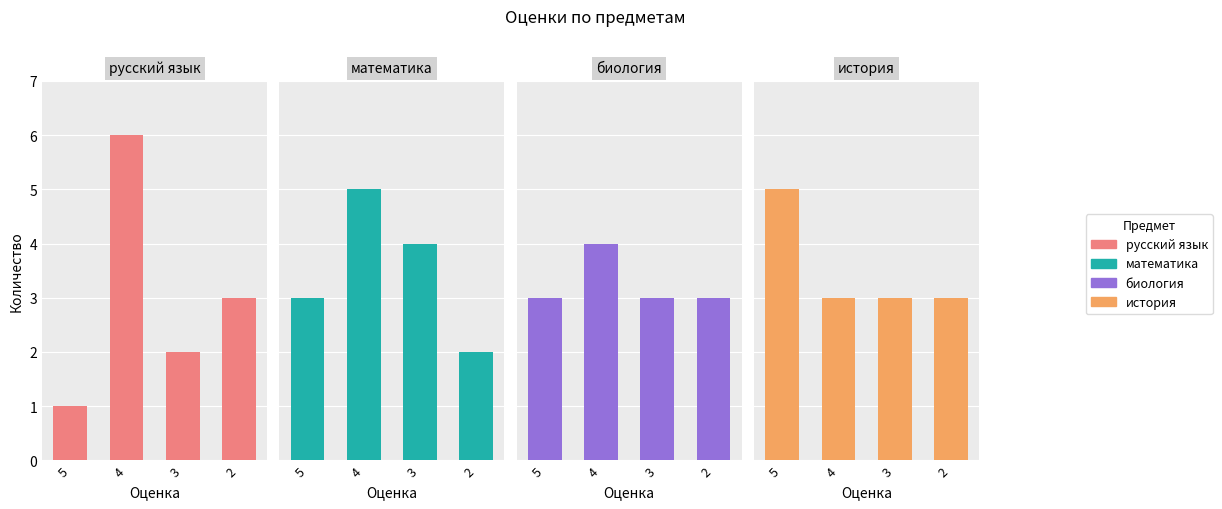

What is the difference between the русский язык values at 2 and 4?

3